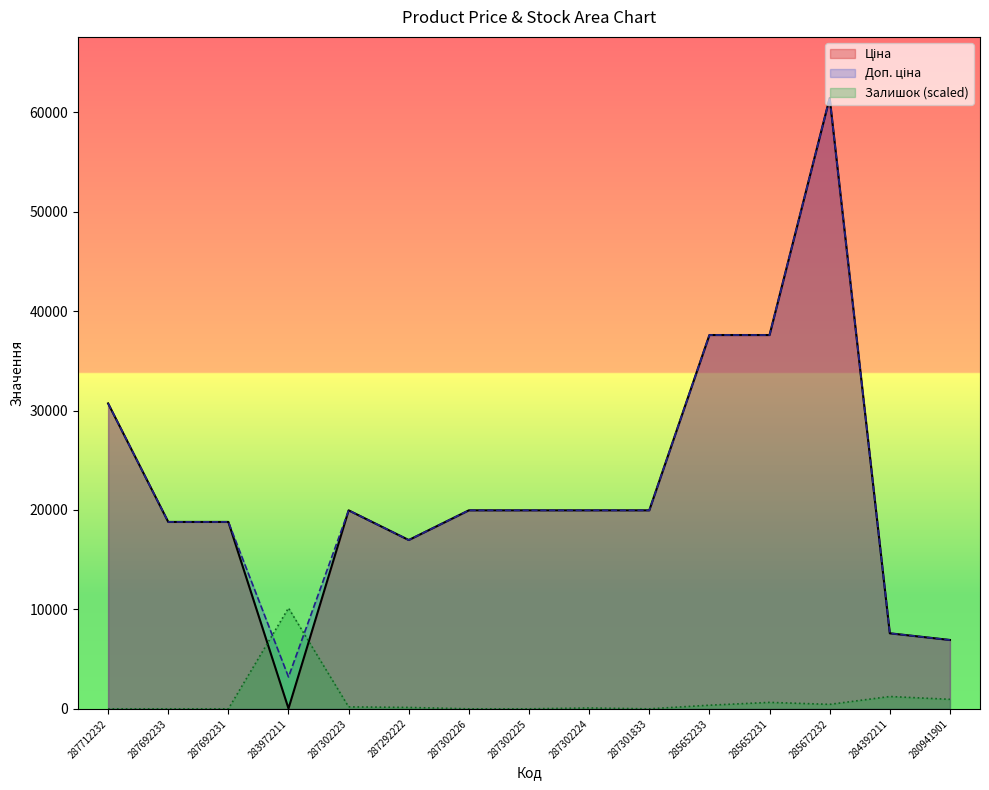

Which category has the lowest value in the Доп. ціна series?

283972211